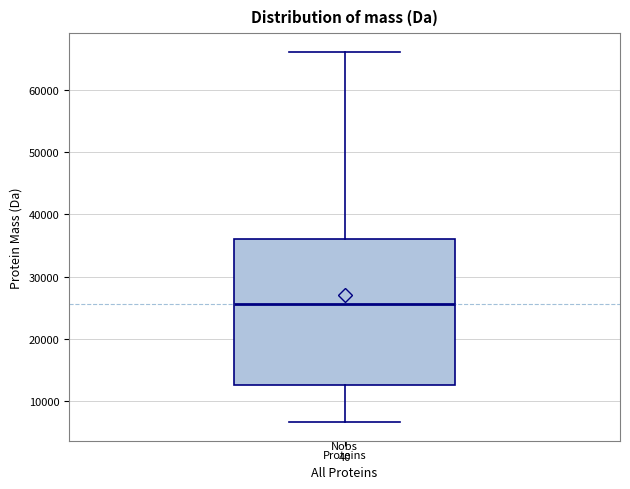

Where does the median line of the box for Proteins sit on the y-axis? The values are not printed on the chart, so give them approximately, as read against the axis.

26000